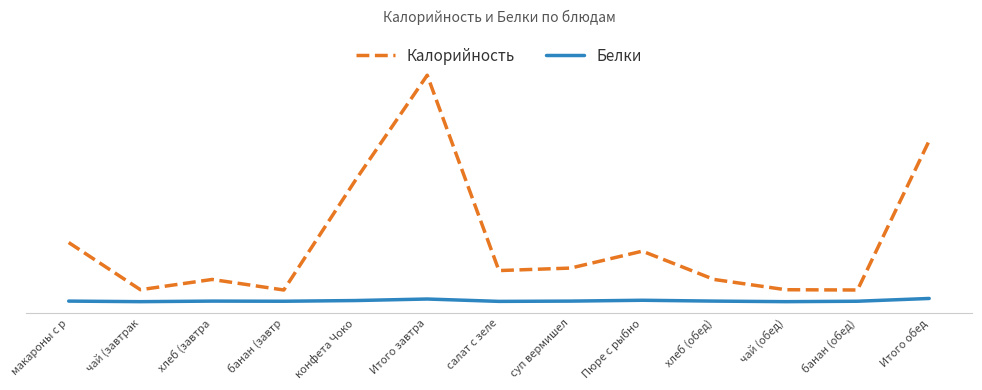

What is the value of the Калорийность point at the 12th from the left?

42.0